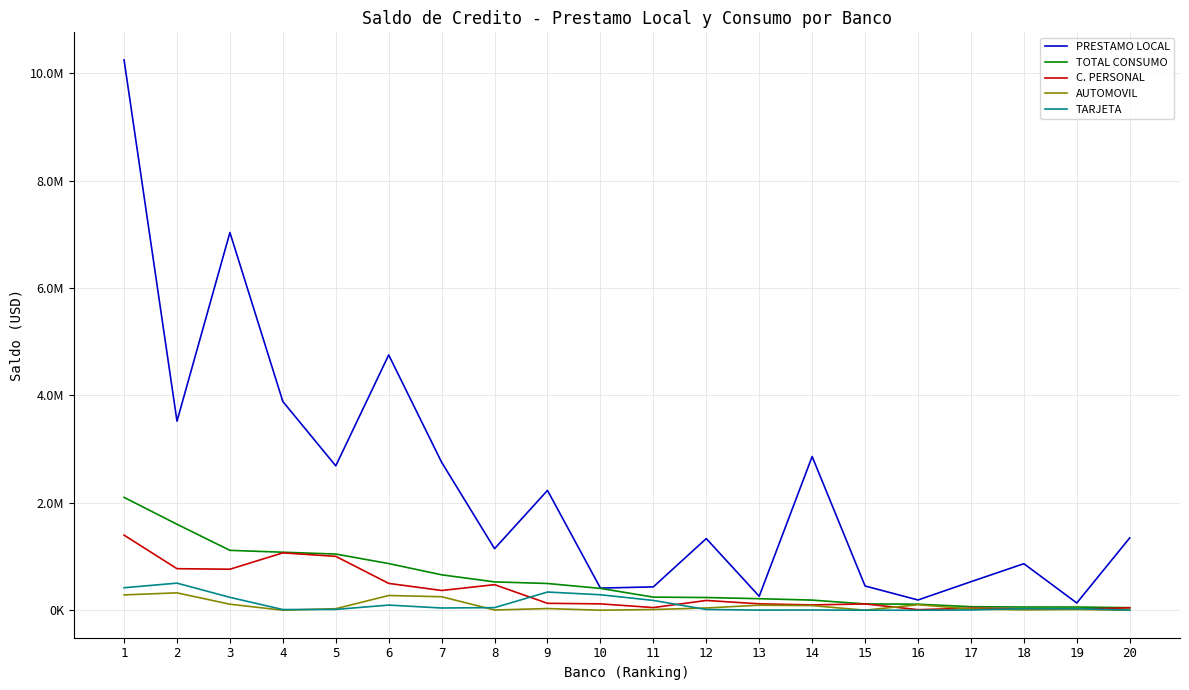

At which label does TARJETA first exceed 28621?

1